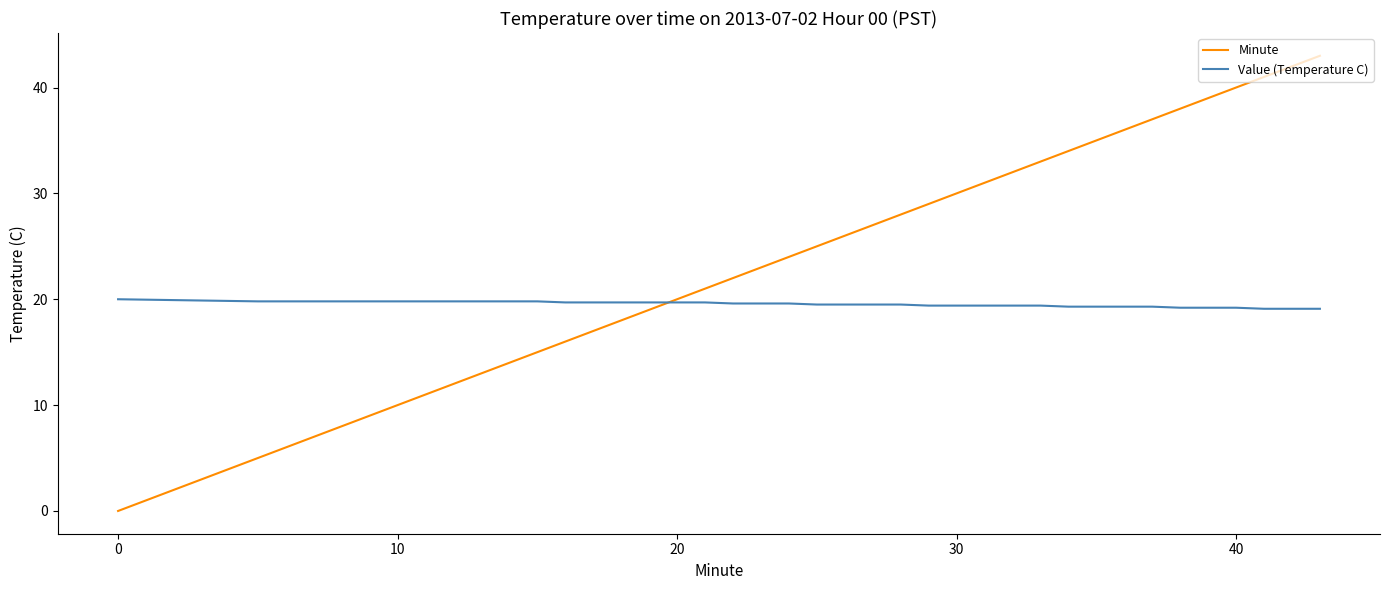

Which series has the largest range (max minus min)?

Minute